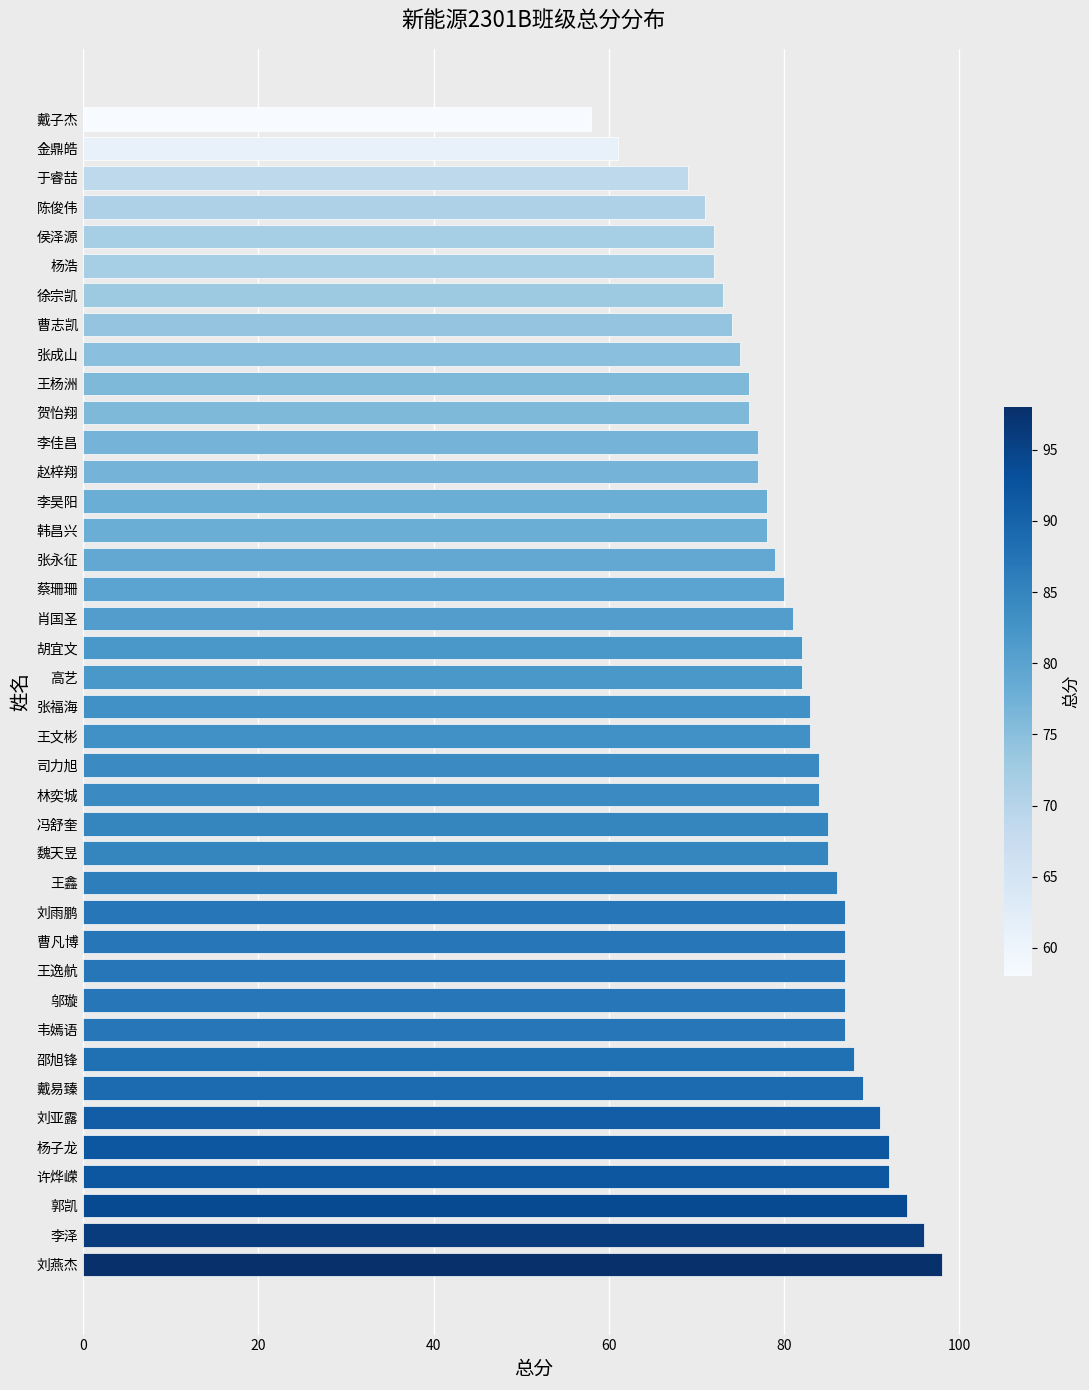

What is the maximum value shown in the chart?

98